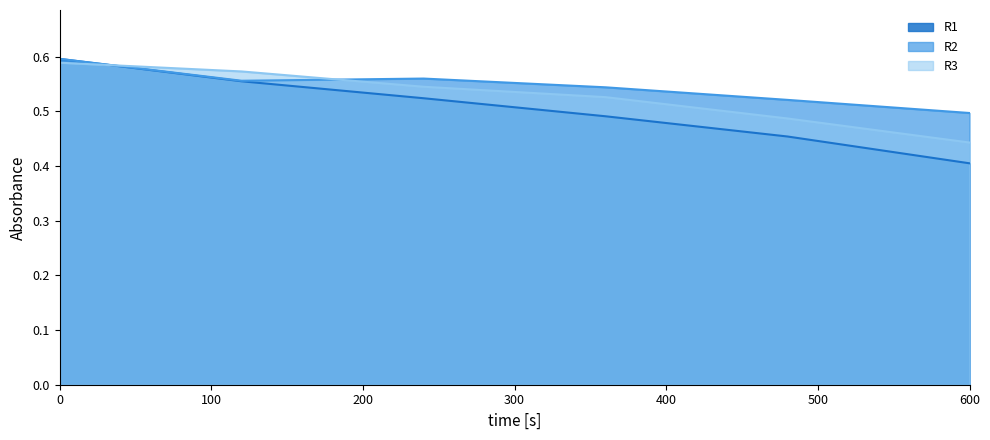

Between which two adjacent categories do R1 and R3 first intersect?

0 and 120